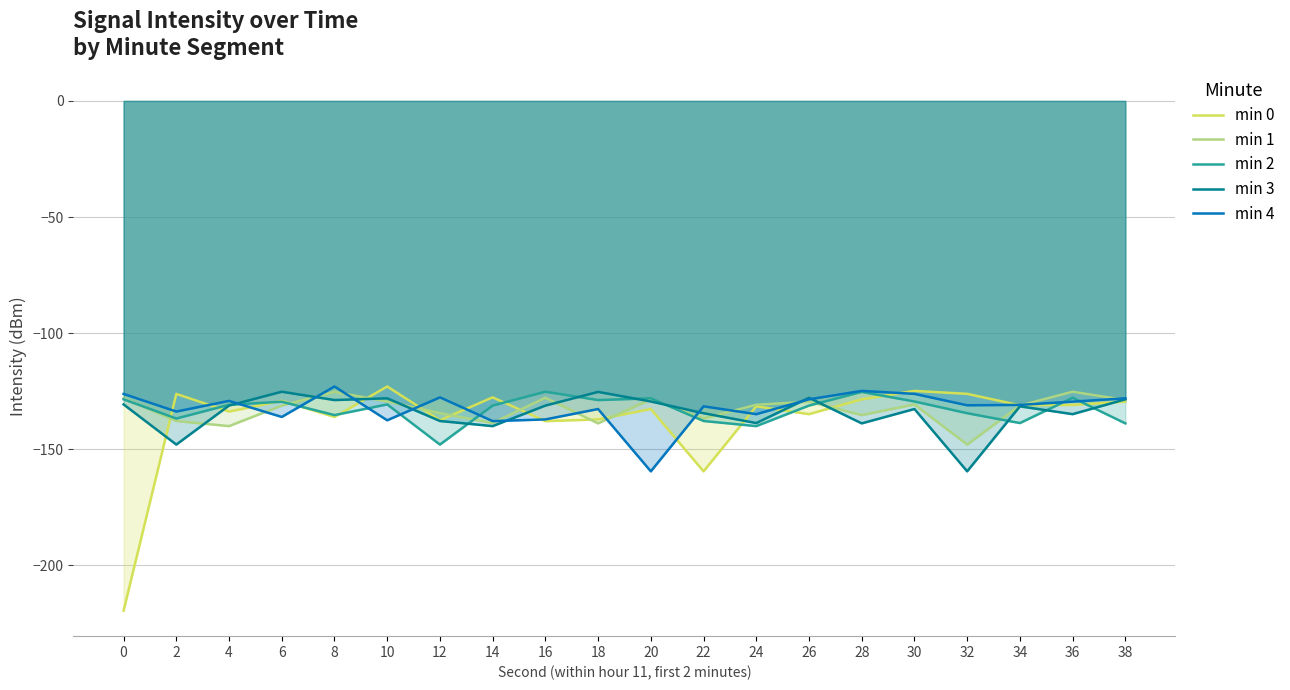

What is the sum of all min 4 values?

-2646.6